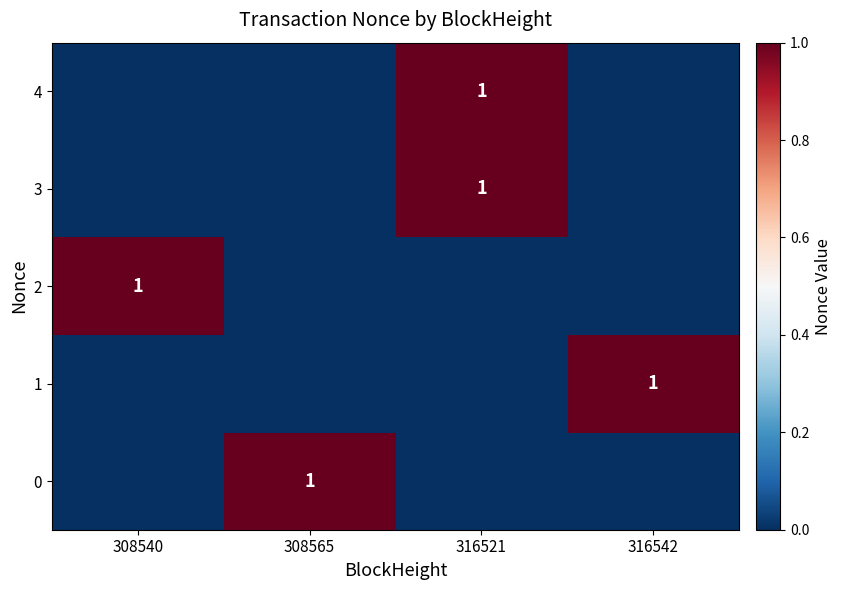

The value of 3 at 316521 is 1. True or false?

True